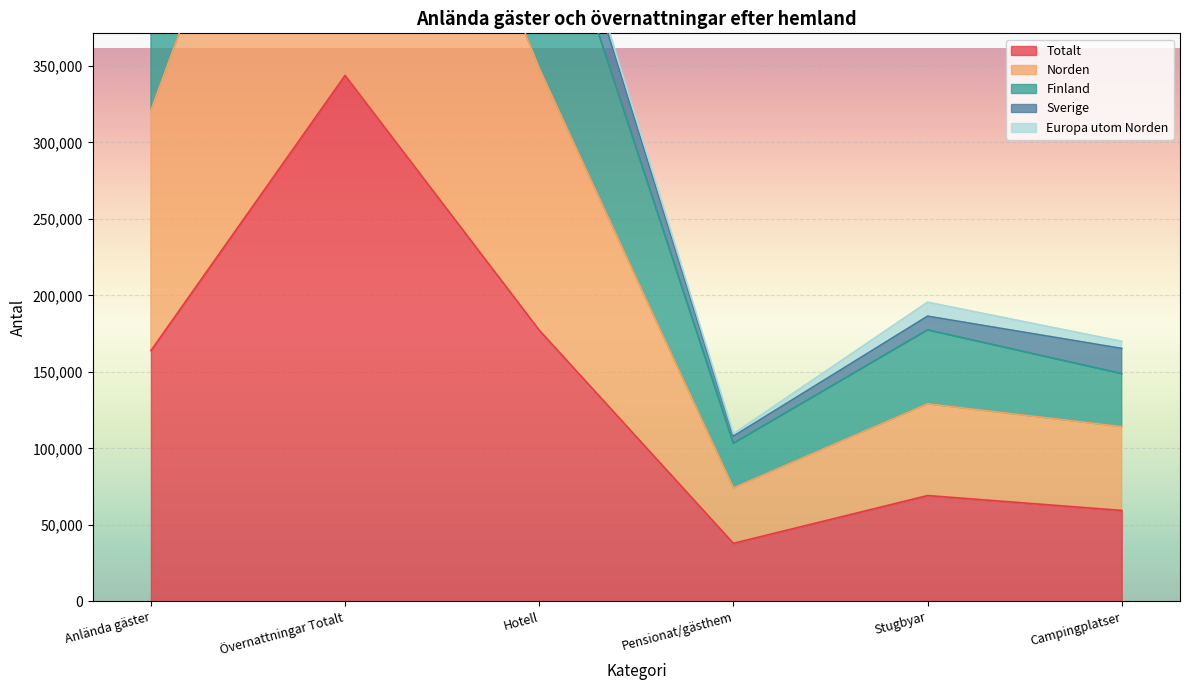

Rank the categories by Totalt value from highest to lowest.

Övernattningar Totalt, Hotell, Anlända gäster, Stugbyar, Campingplatser, Pensionat/gästhem